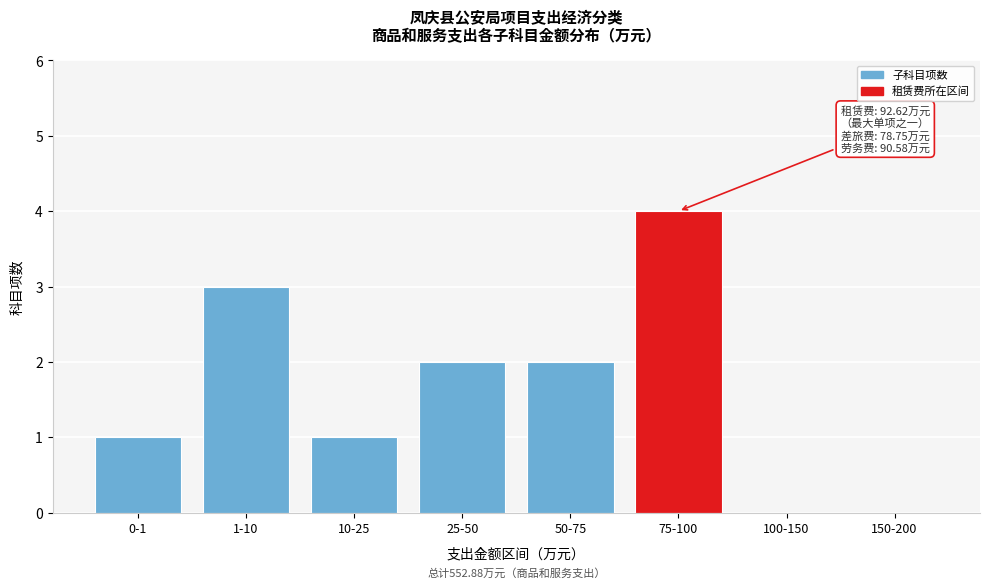

Reading left to right, extract all data points from this chart.

0-1=1	1-10=3	10-25=1	25-50=2	50-75=2	75-100=4	100-150=0	150-200=0